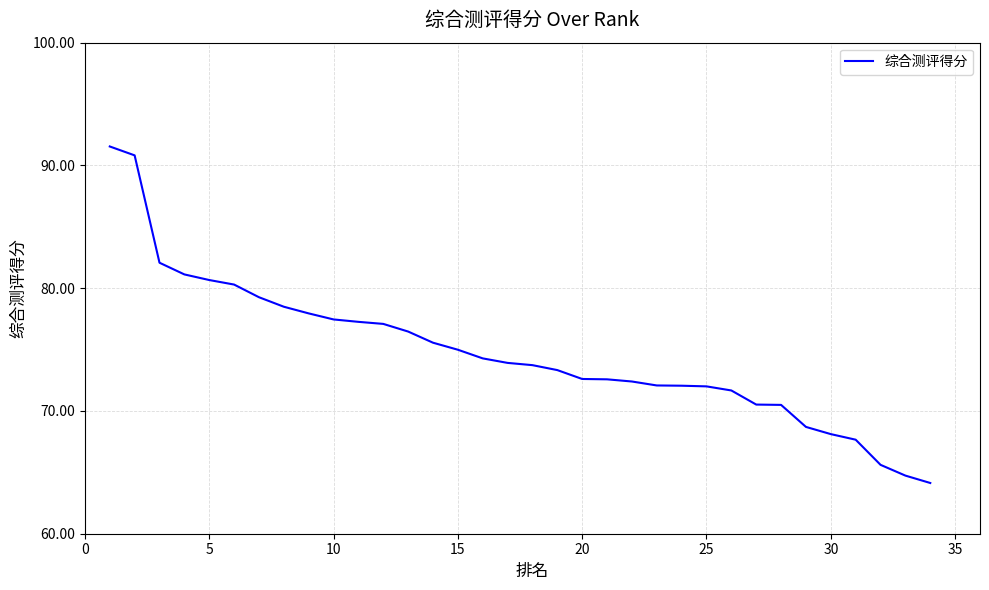

What is the minimum value shown in the chart?

64.1